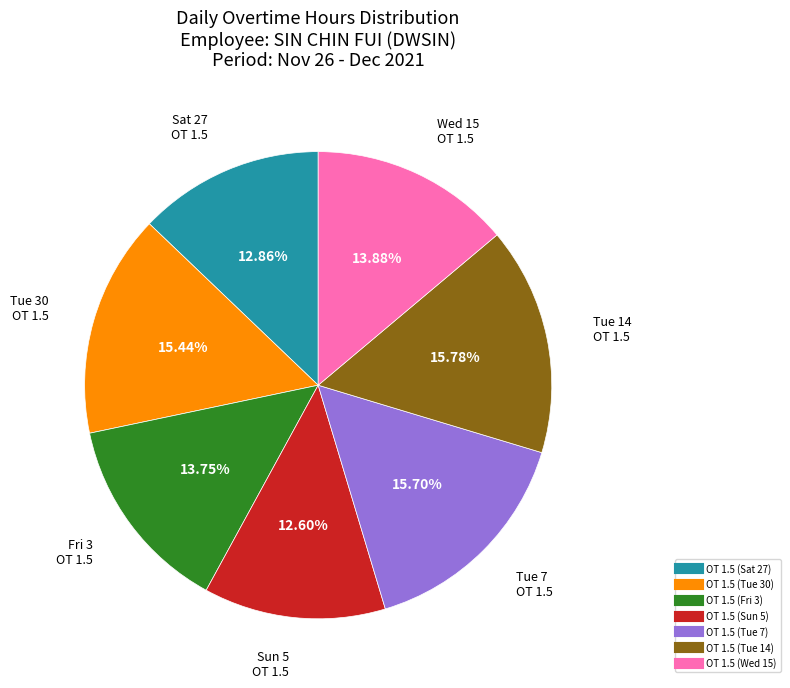

What portion of the pie excludes OT 1.5 (Wed 15)?

86.1%